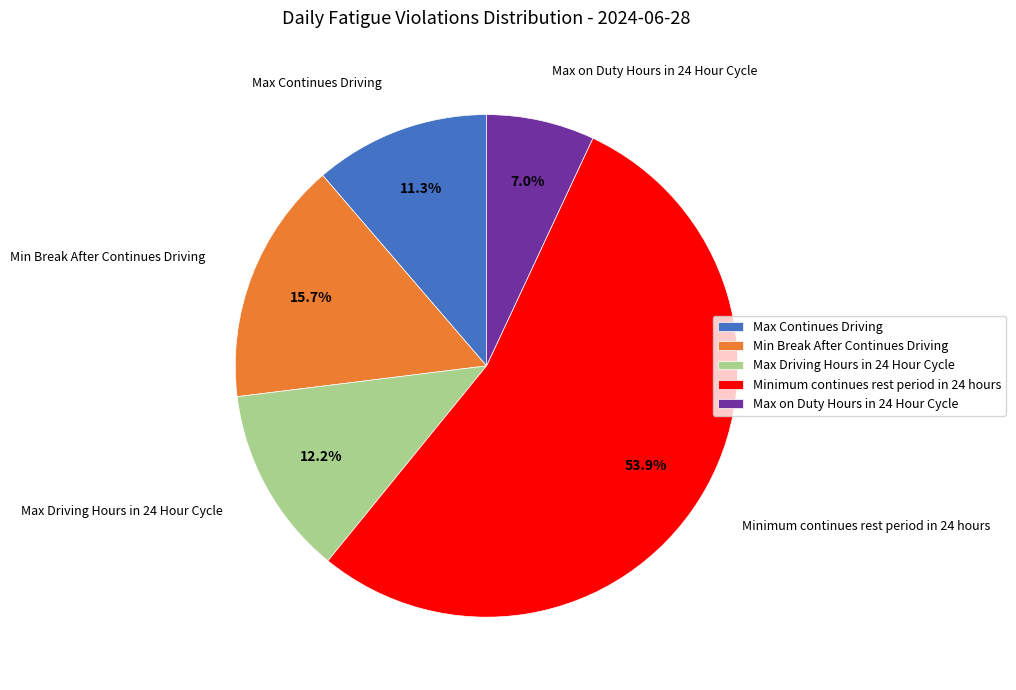

To the nearest percent, what is the difference between the Max Continues Driving and Min Break After Continues Driving slice percentages?

4%